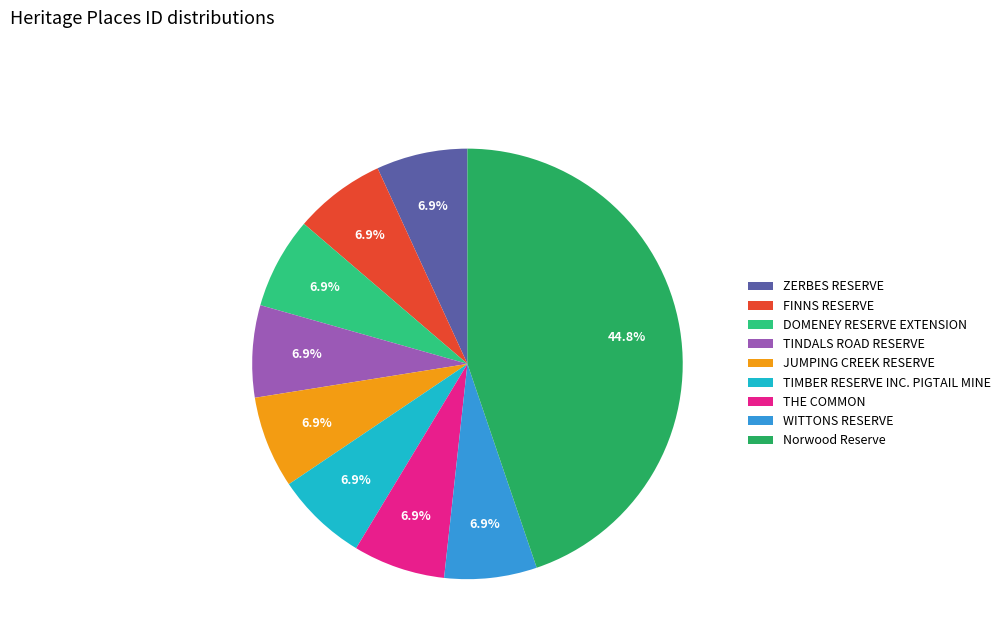

The TIMBER RESERVE INC. PIGTAIL MINE slice represents 22% of the pie. True or false?

False